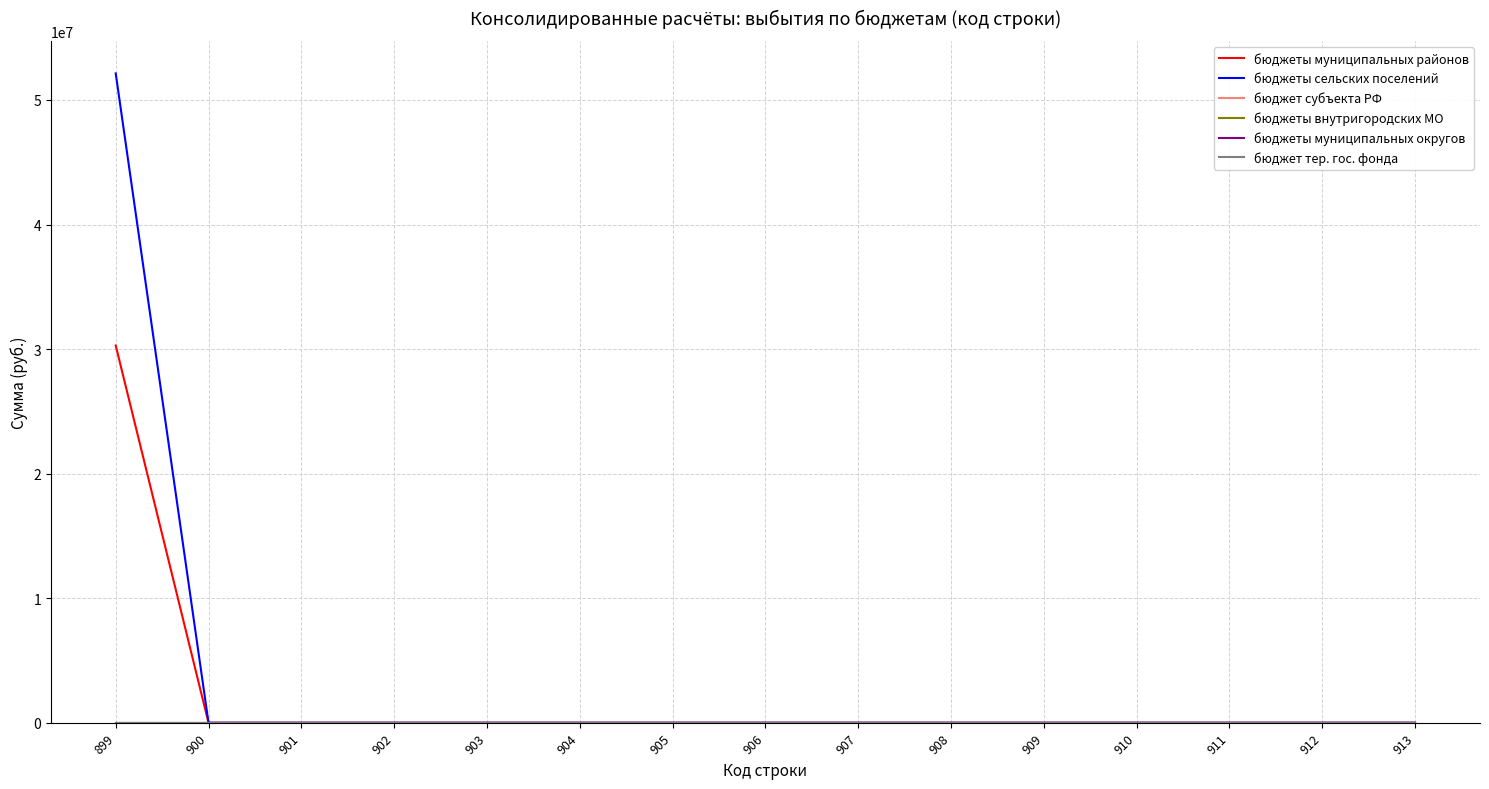

The value of бюджеты муниципальных округов at 902 is 0.0. True or false?

True